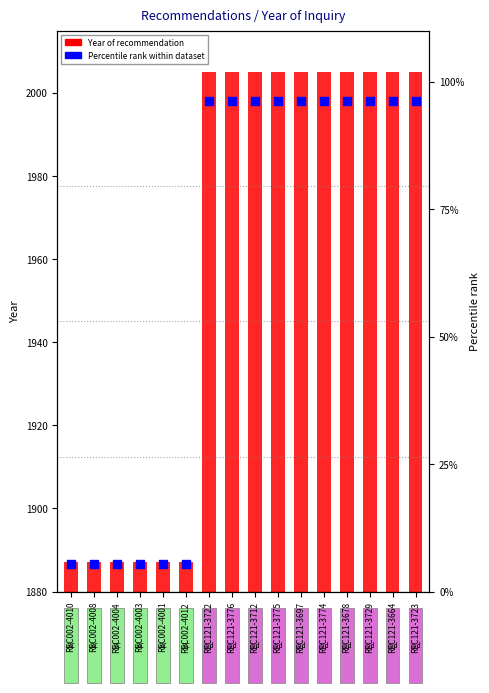

Approximately how many times larger is the value at REC121-3697 compared to REC121-3723?

1.0